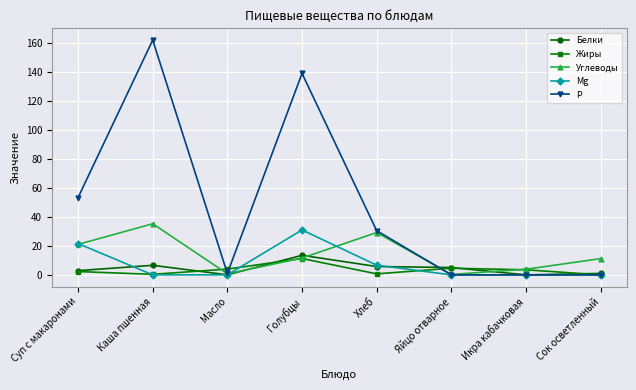

At which label is Р closest to 81?

Суп с макаронами